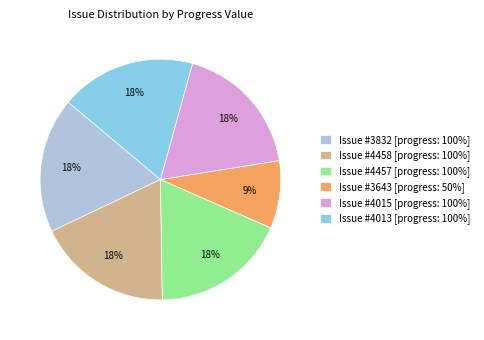

Approximately how many times larger is the value at Issue #4458 [progress: 100%] compared to Issue #4013 [progress: 100%]?

1.0